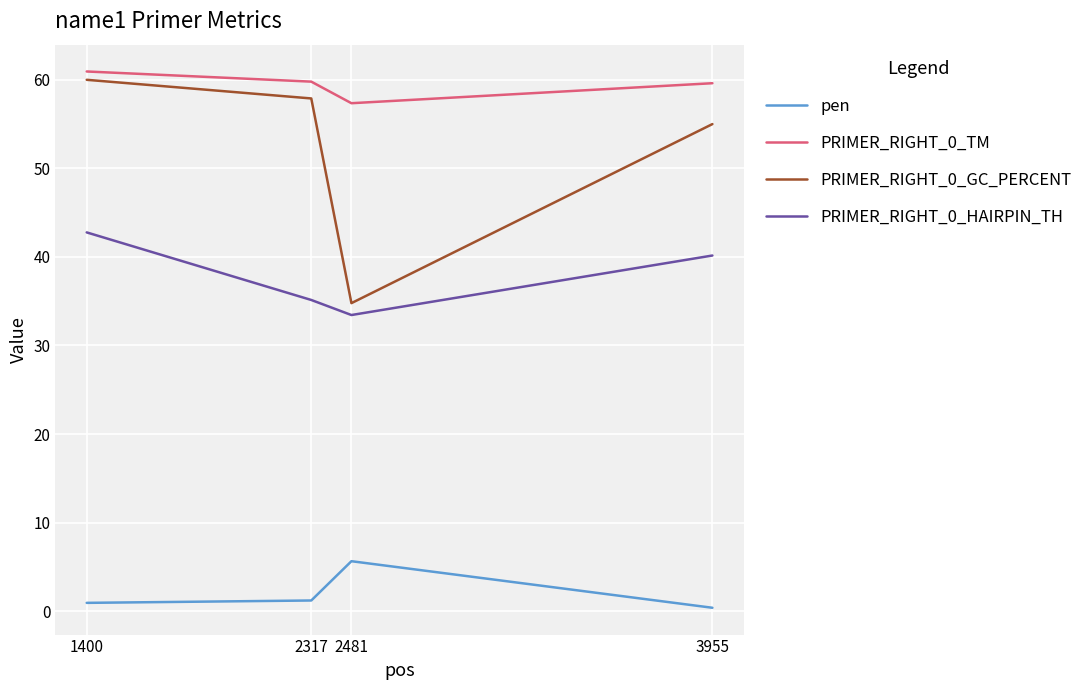

Where is the first local minimum for PRIMER_RIGHT_0_GC_PERCENT?

2481